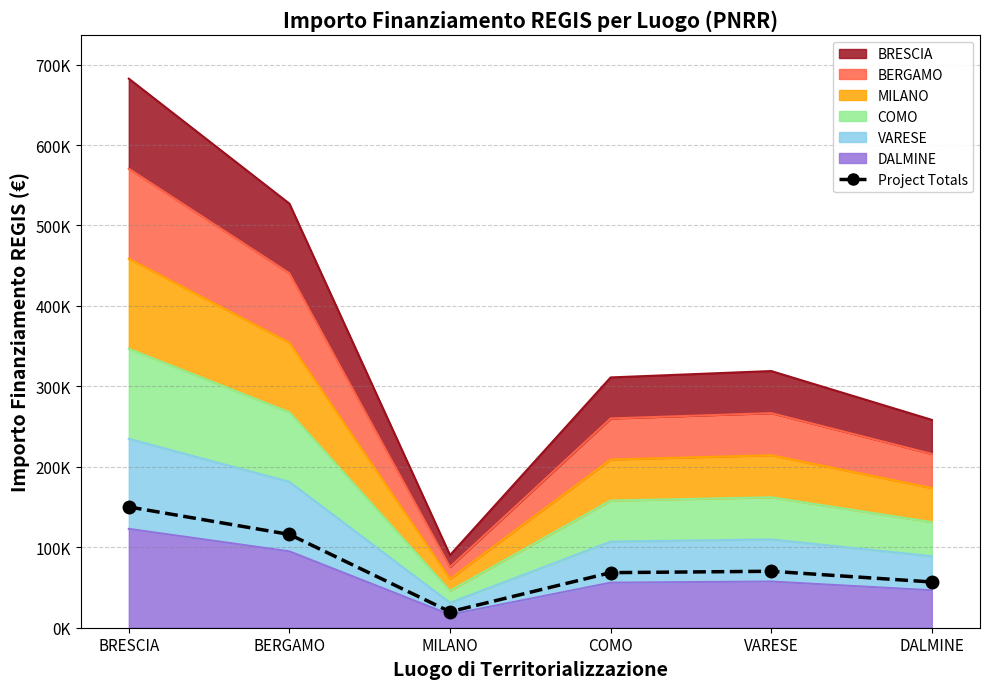

The value at COMO is 25506.3. True or false?

False